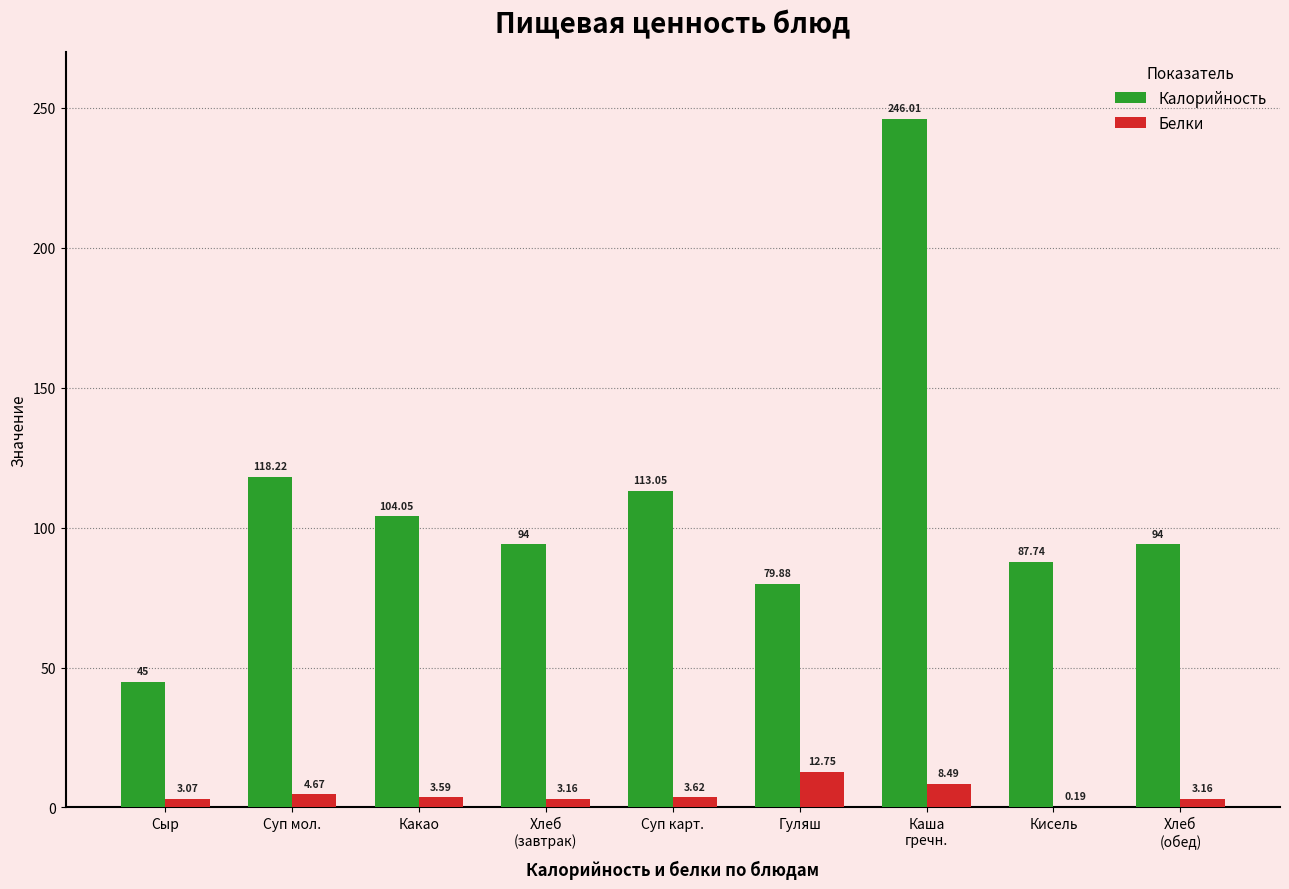

How many values in the Белки series exceed 3?

8